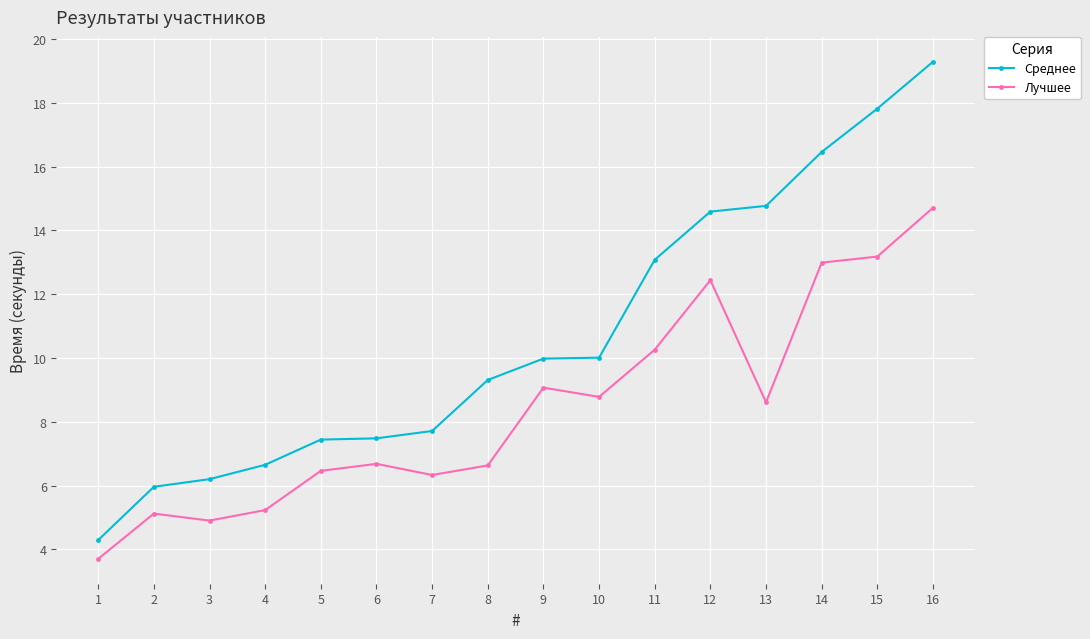

True or false: Лучшее and Среднее cross at least once.

False